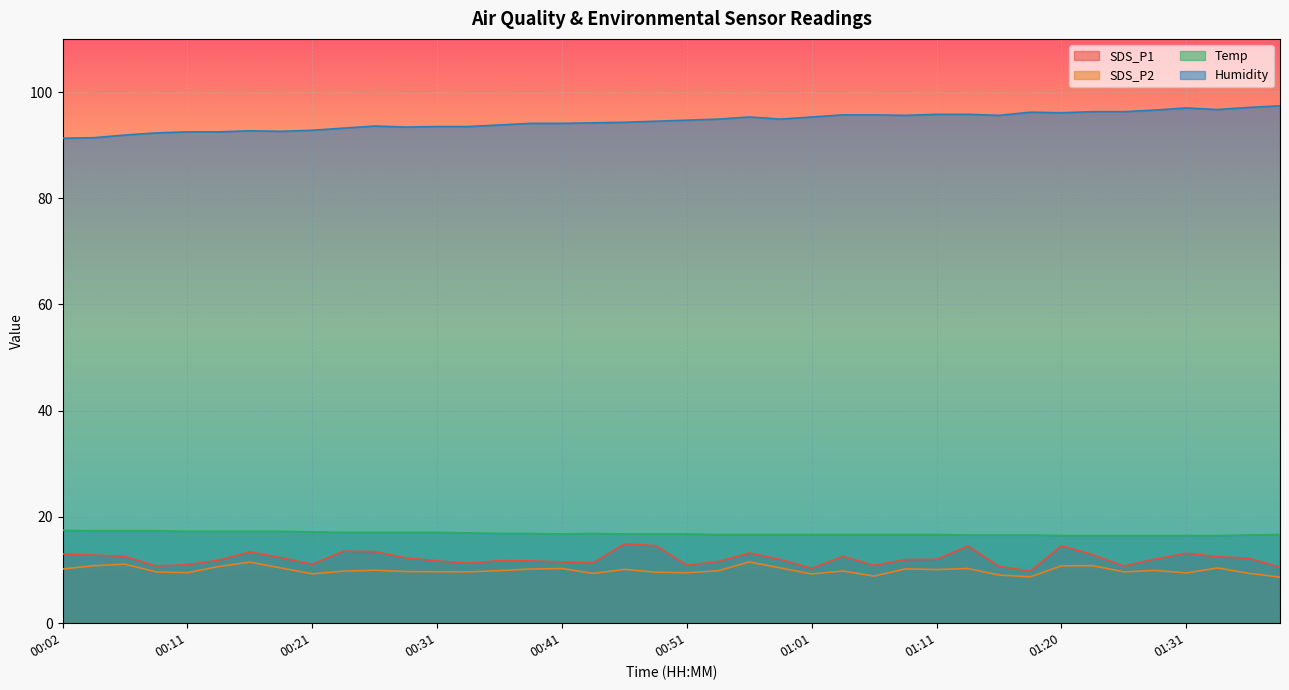

Is it true that SDS_P2 equals 11.5 at 00:16?

True